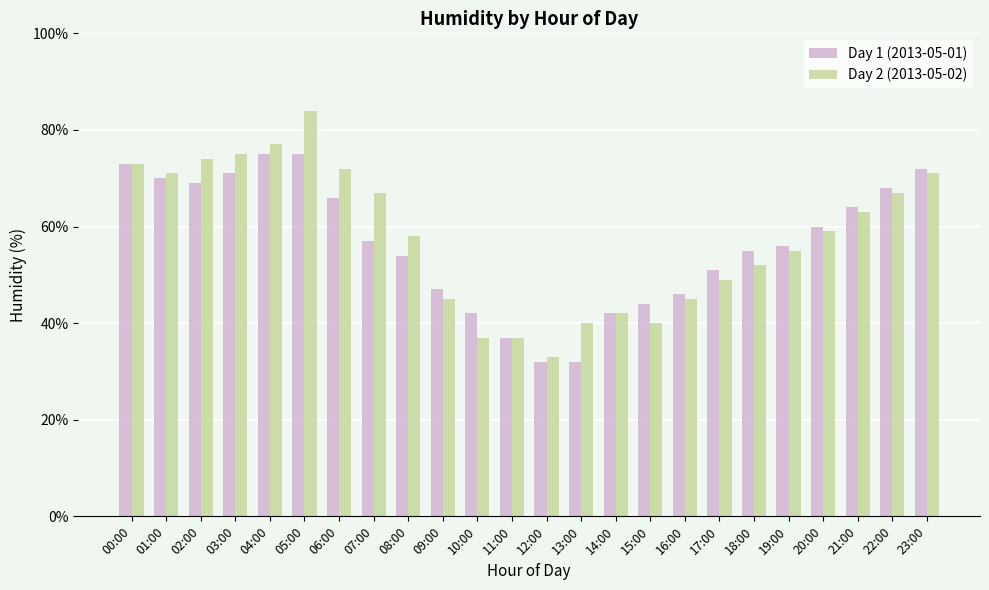

Where does the Day 2 (2013-05-02) series first go above 59?

00:00